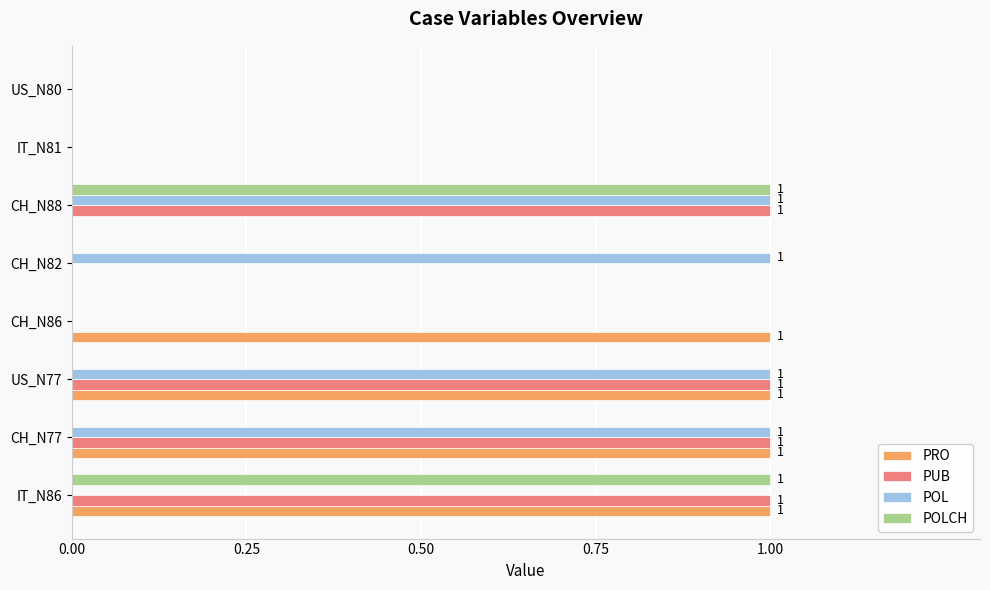

The value of POL at CH_N88 is 1. True or false?

True